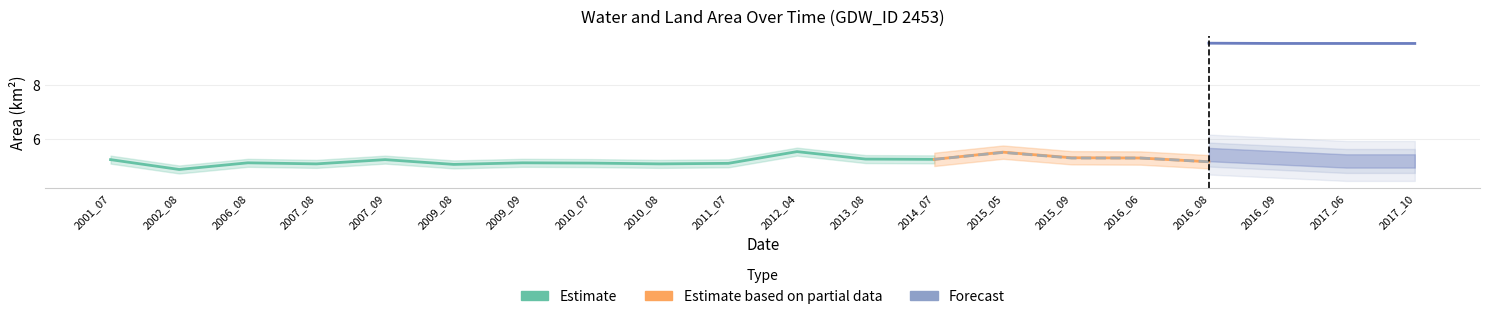

What is the value of the waterArea point at the 16th from the left?

5.3